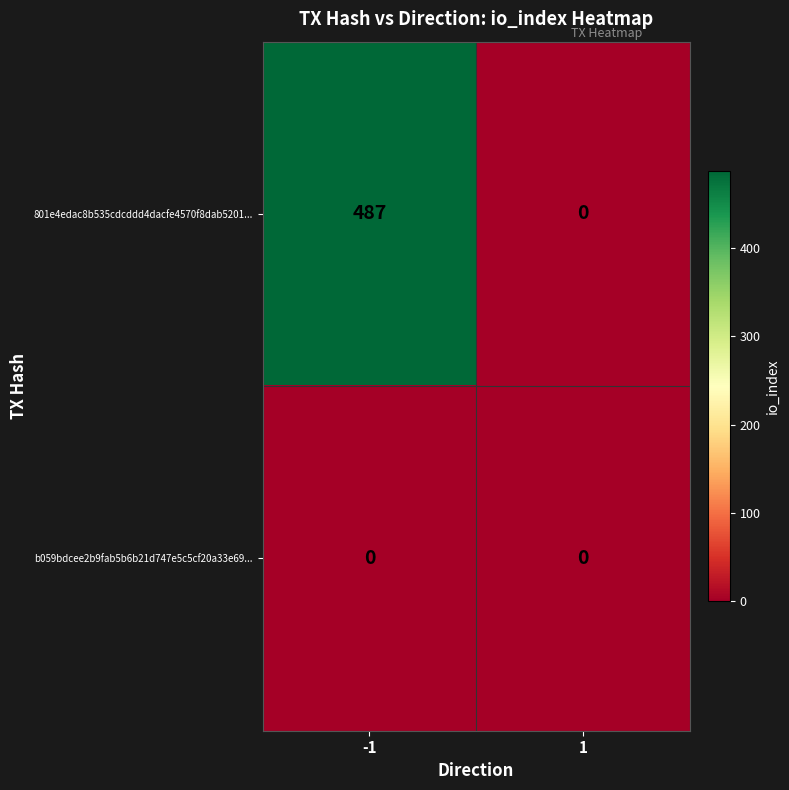

Reading right to left, transcribe all the data shown in this chart.

801e4edac8b535cdcddd4dacfe4570f8dab5201...: 1=0	-1=487
b059bdcee2b9fab5b6b21d747e5c5cf20a33e69...: 1=0	-1=0